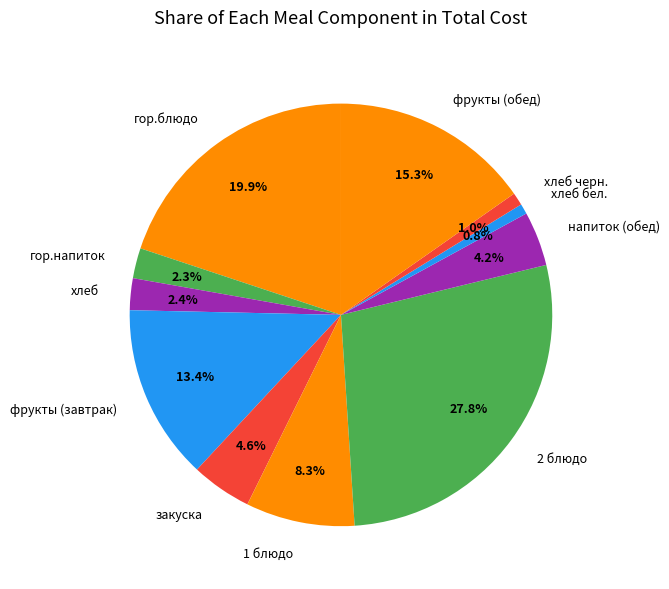

Is there any slice that represents more than half of the pie?

No